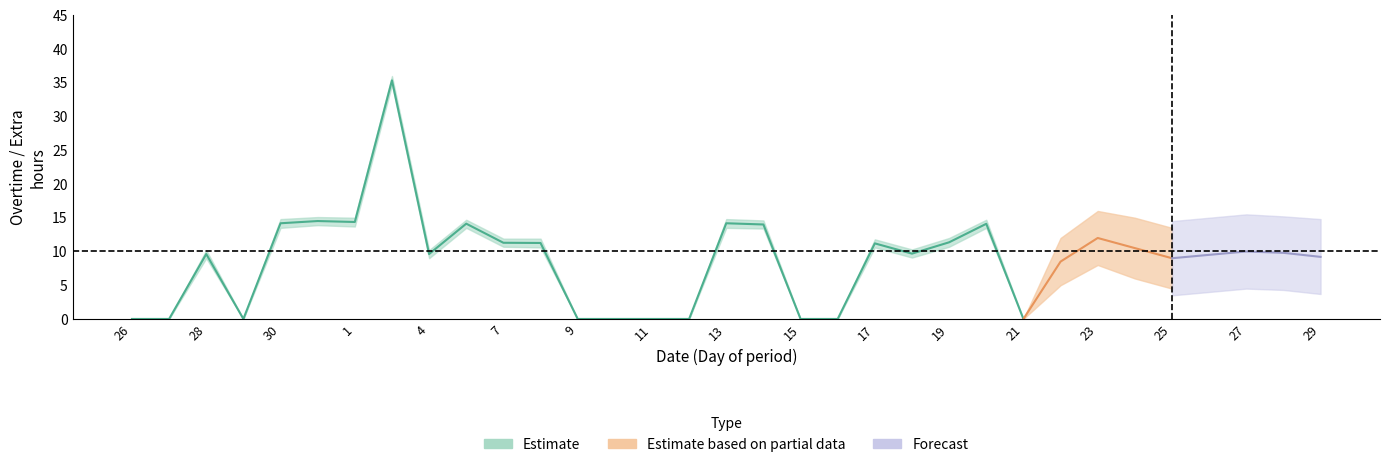

What is the difference between the second highest and second lowest values in the estimate_lower series?

13.9